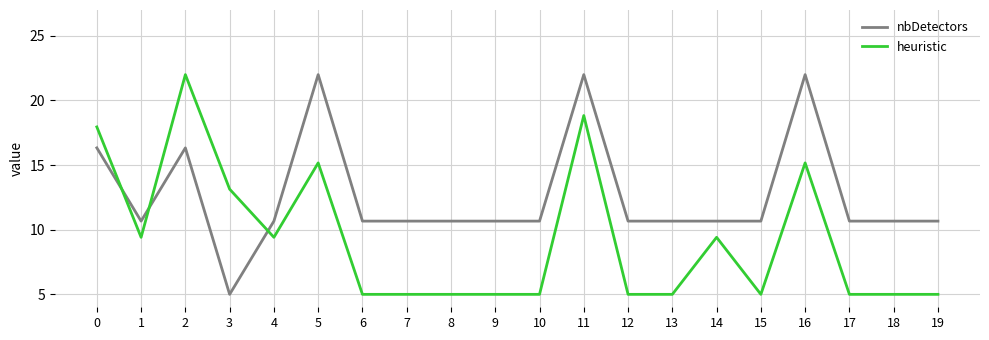

The value of nbDetectors at 8 is 15.5. True or false?

False